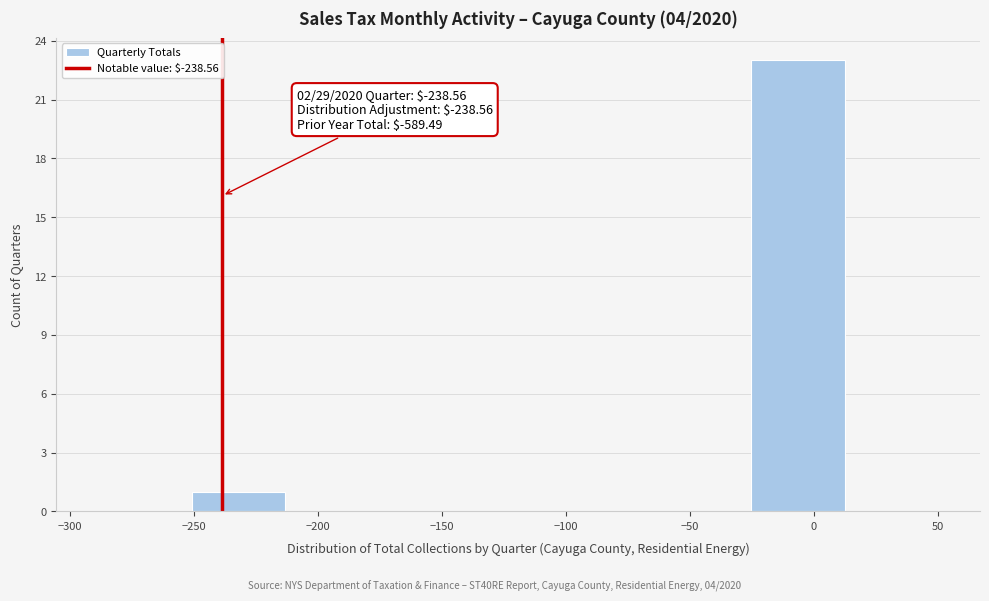

Which range on the x-axis has the tallest bar?

-25 to 10